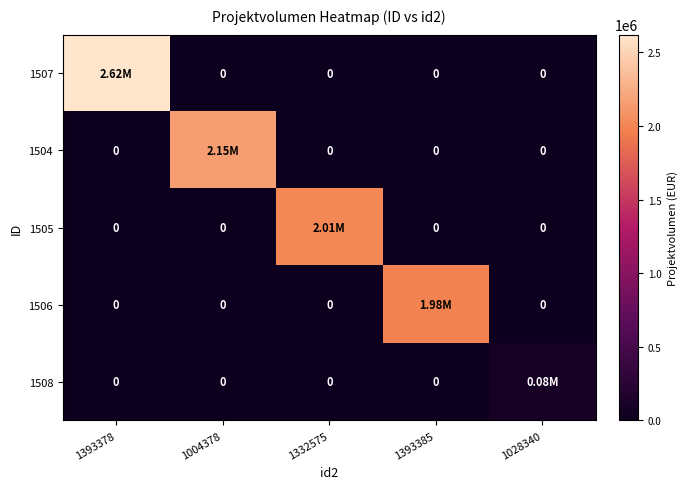

True or false: 1508 has a value of 0 at 1393385.

True